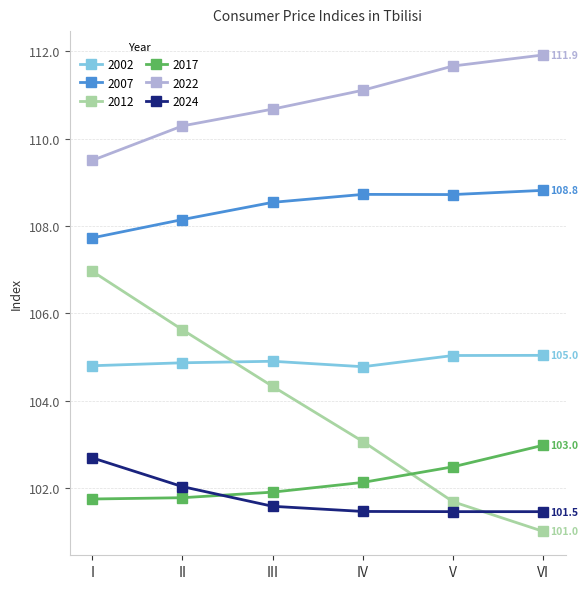

What is the difference between the maximum and second lowest values in the 2002 series?

0.2